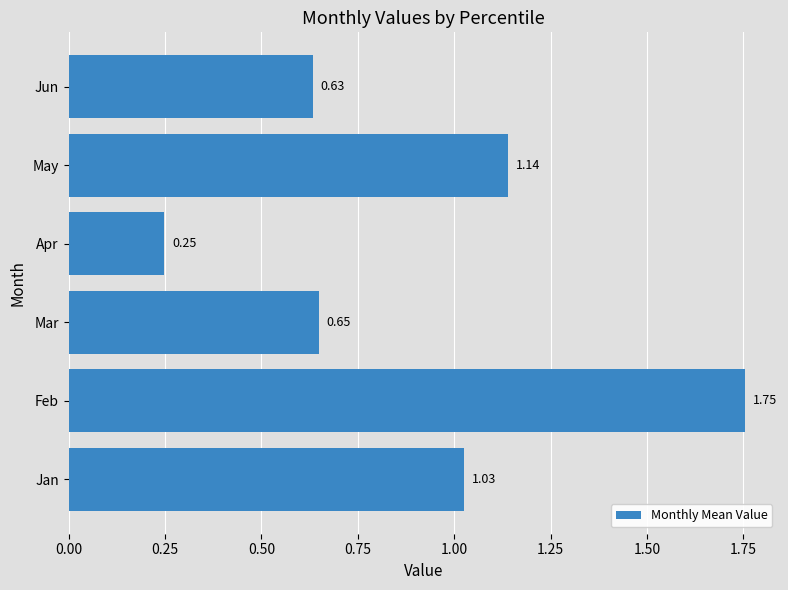

What is the average value?

0.9